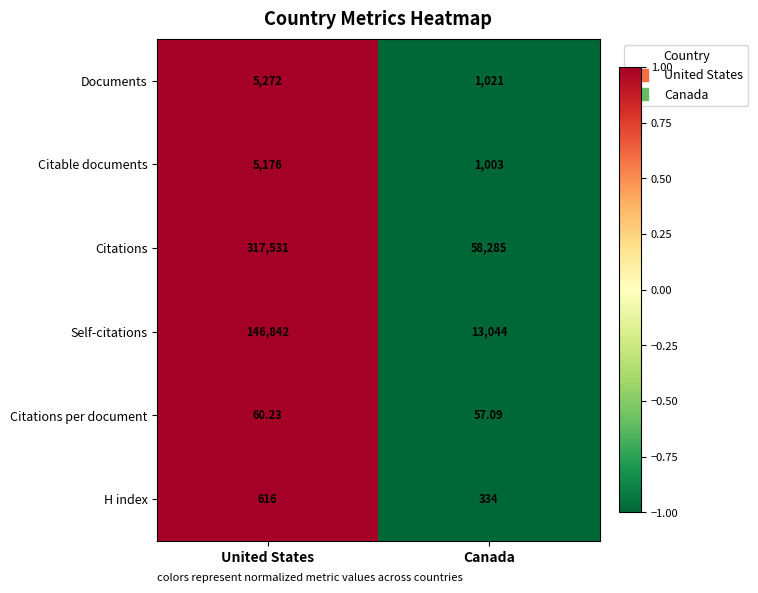

At which label does Citations per document reach its minimum?

Canada